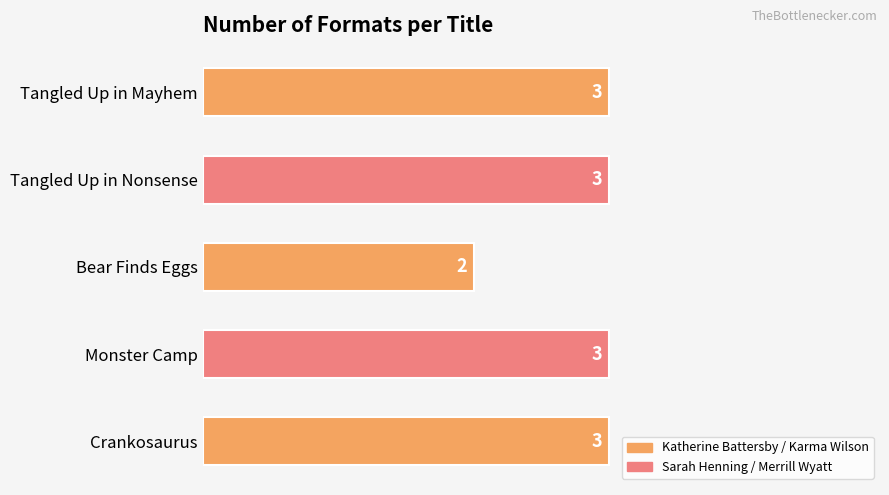

Reading bottom to top, list all the values displayed in this chart.

Crankosaurus=3	Monster Camp=3	Bear Finds Eggs=2	Tangled Up in Nonsense=3	Tangled Up in Mayhem=3